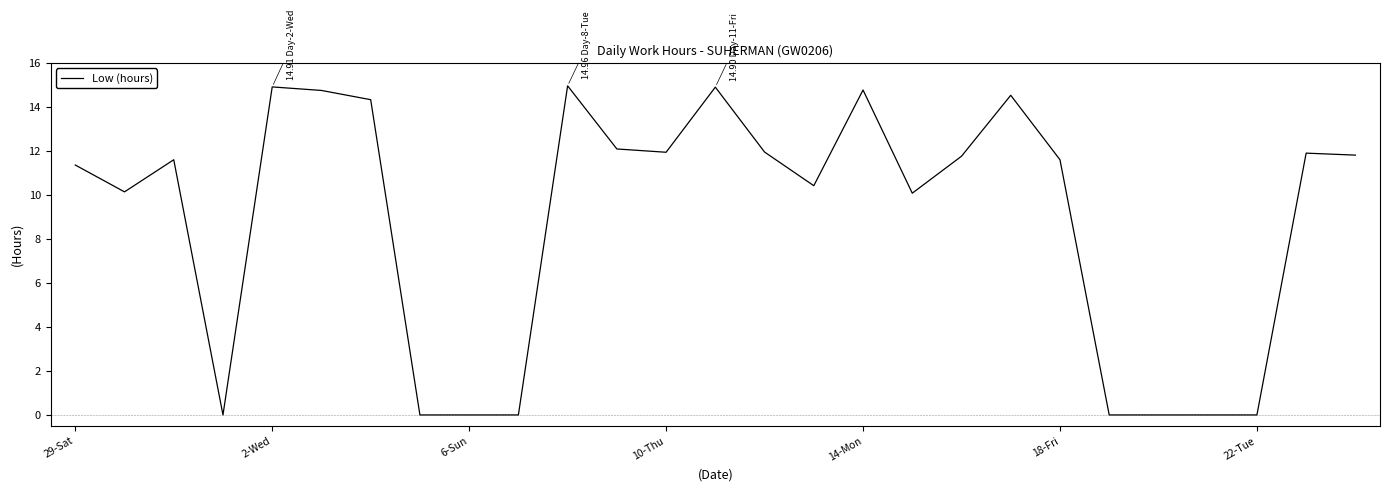

What is the difference between the maximum and minimum values?

15.0